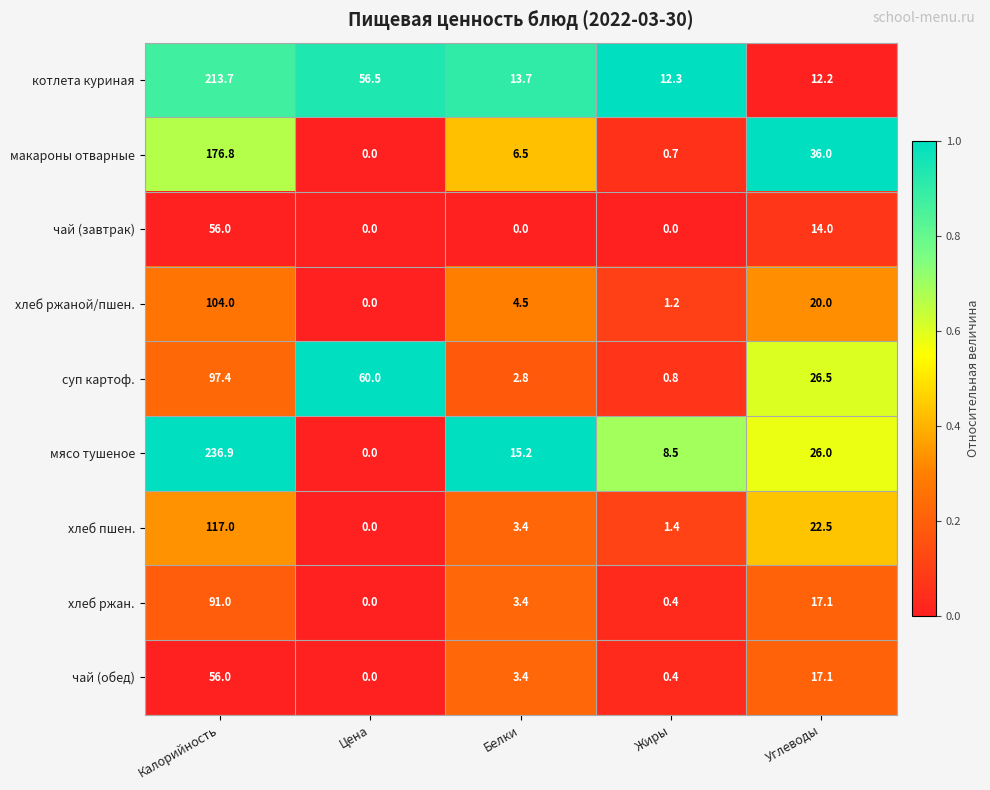

What is the difference between the хлеб пшен. values at Углеводы and Цена?

22.5